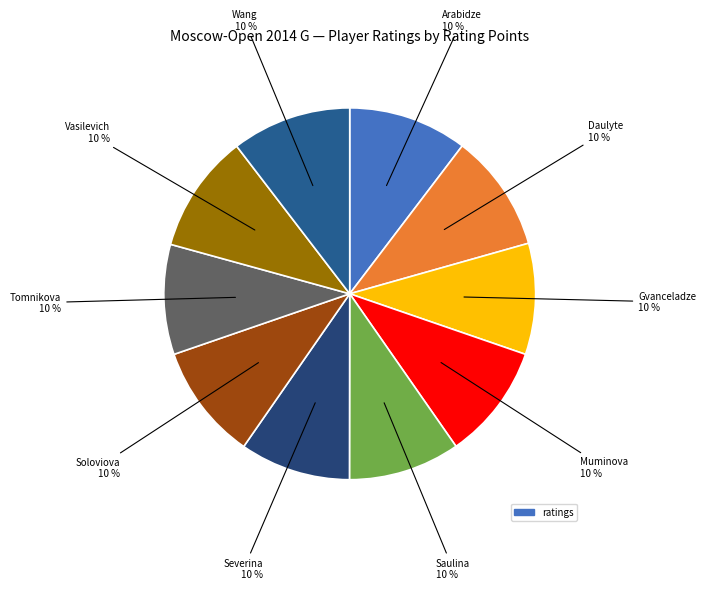

Count the number of slices in the pie.

10